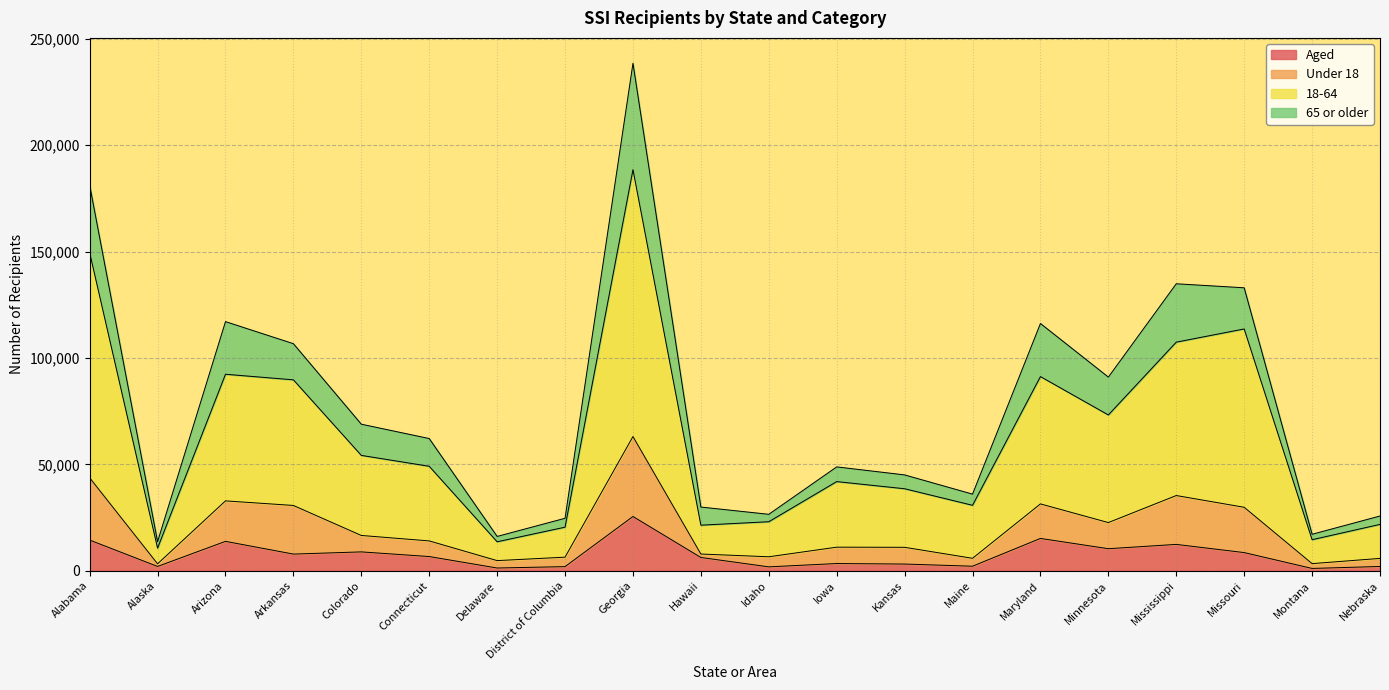

Which series has the largest total across all categories?

18-64